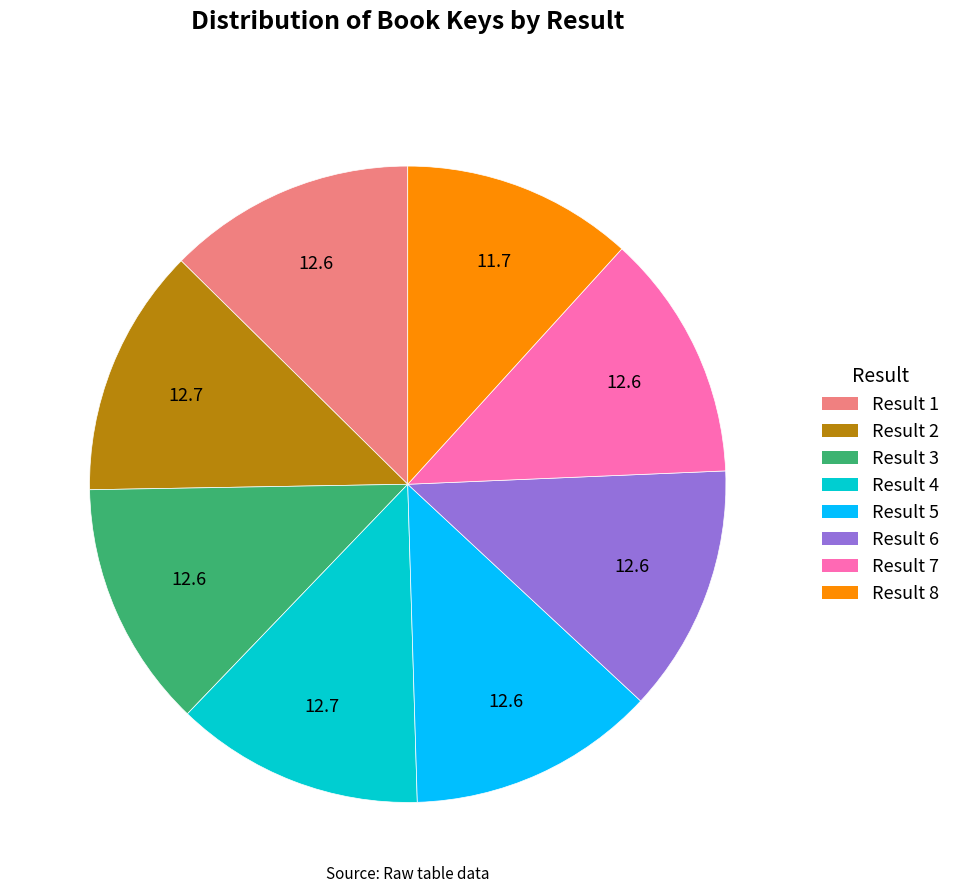

How many slices are in this pie chart?

8